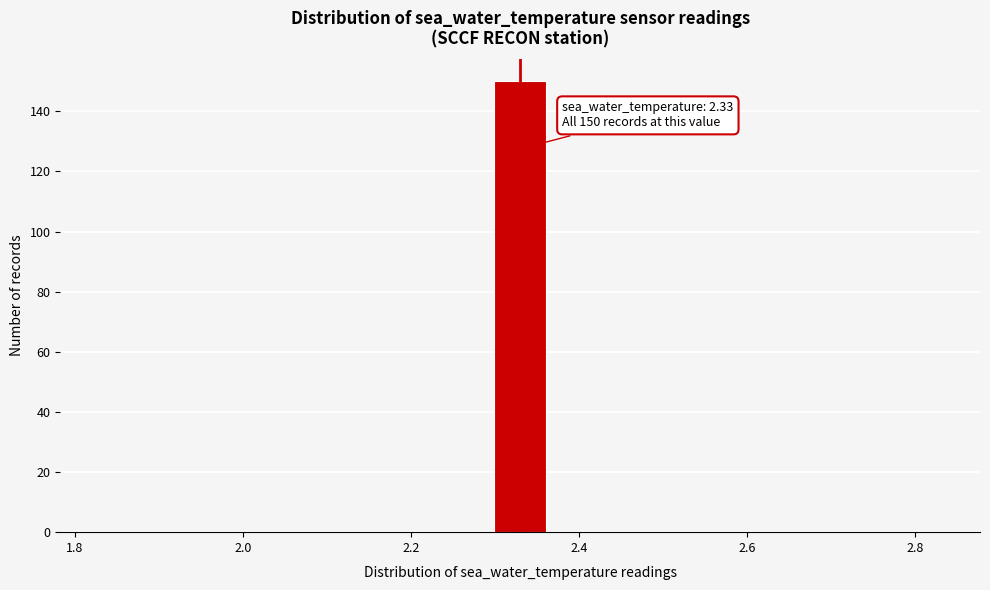

Around what value on the x-axis is the tallest bar? Give the approximate position of its centre, as read against the axis.

2.34